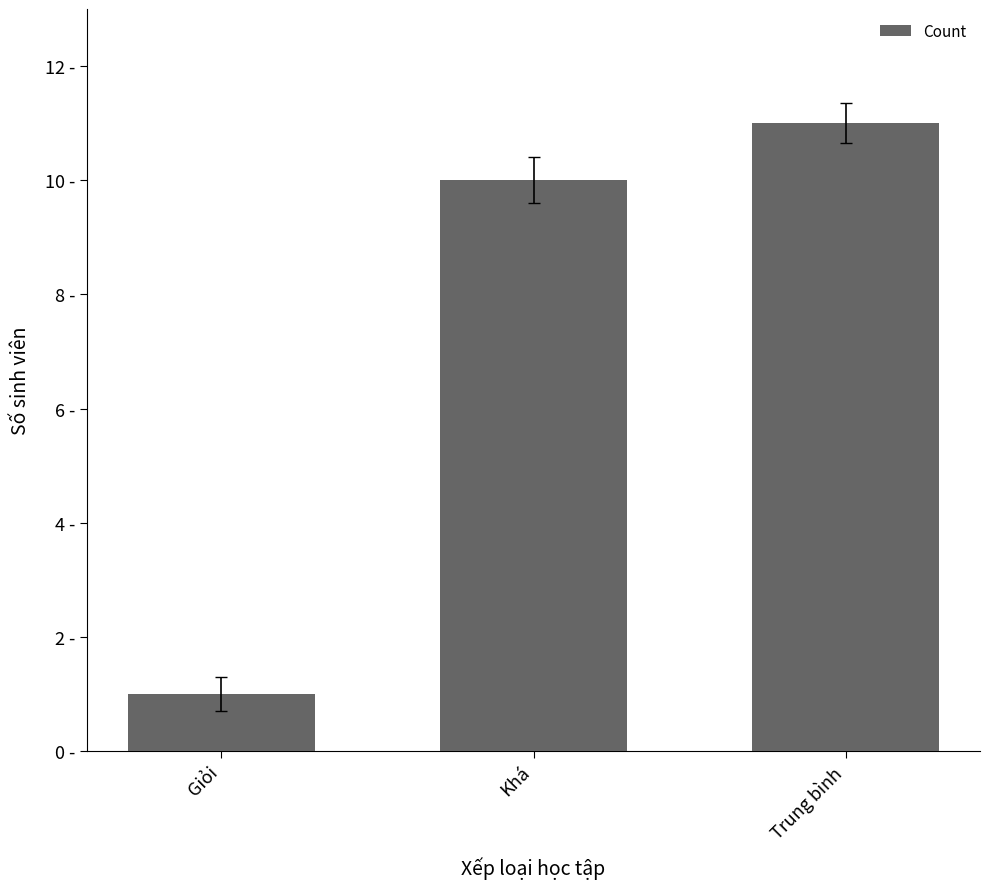

True or false: the data shows 0 at Giỏi.

False